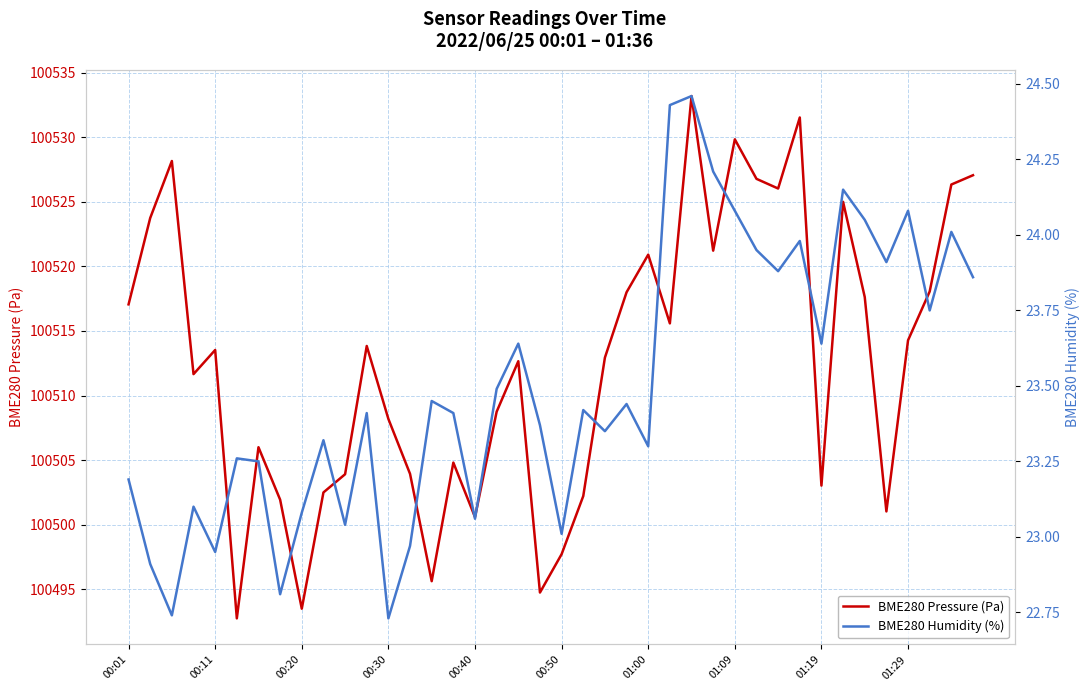

The value of BME280 Pressure (Pa) at 35 is 100501.0. True or false?

True